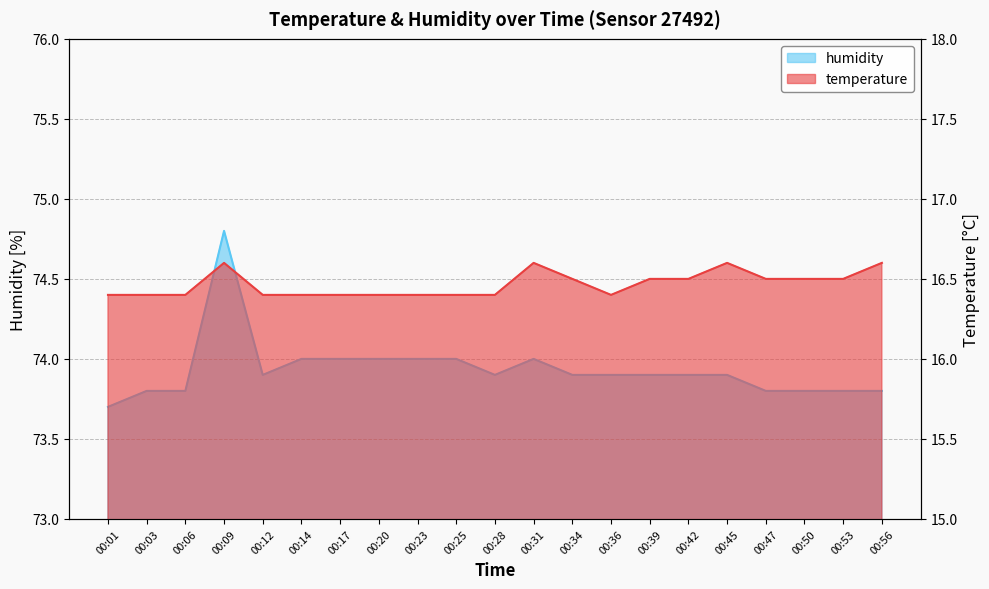

What is the total value across all series at 00:25?

90.4